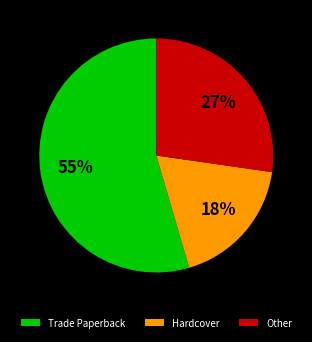

The Hardcover slice represents 18% of the pie. True or false?

True